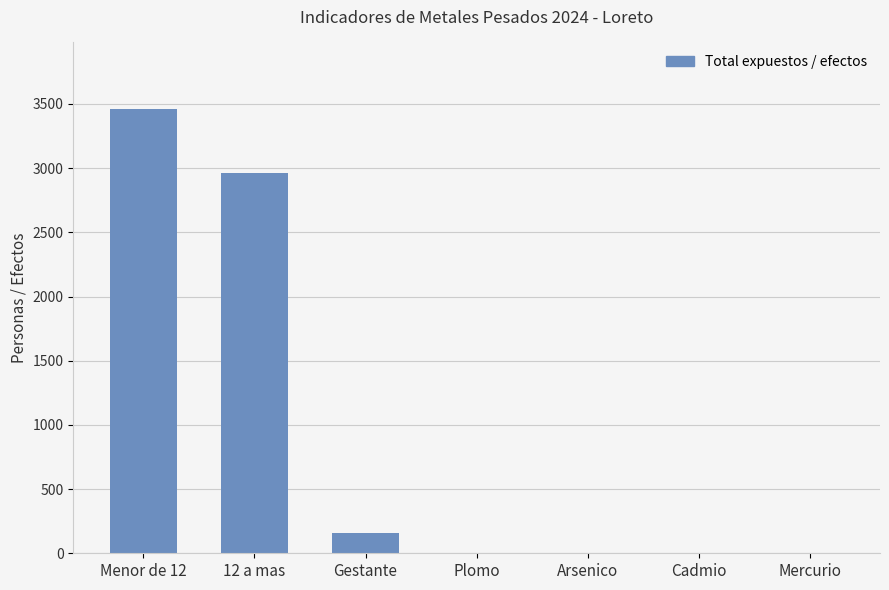

Does the chart contain stacked bars?

No